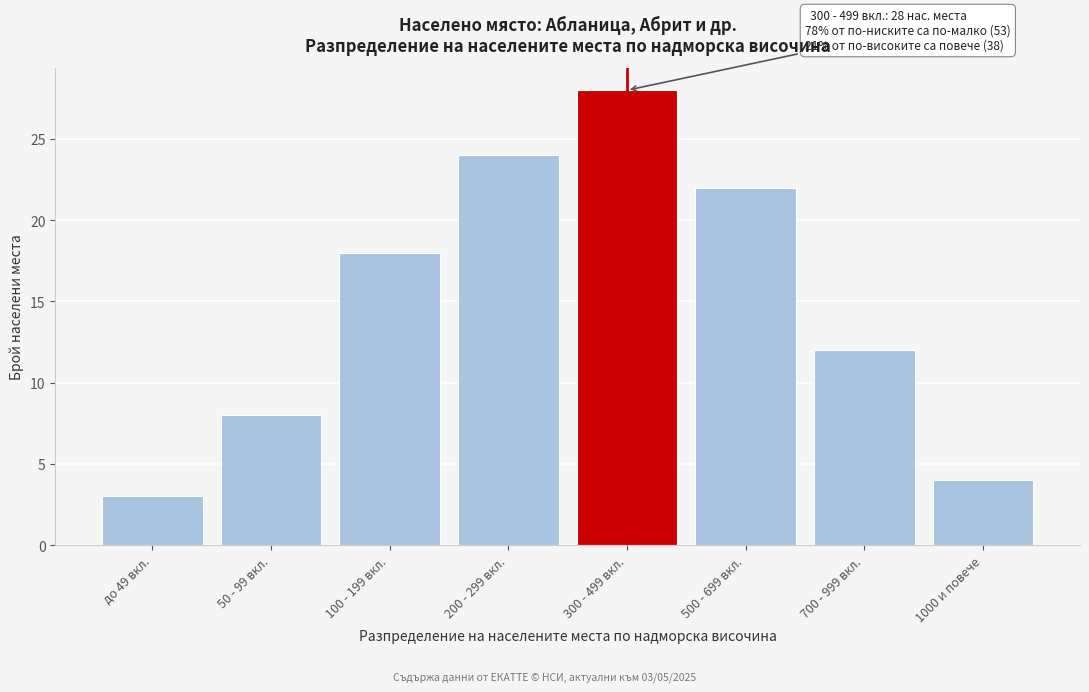

Reading left to right, what are all the values shown in this chart?

3	8	18	24	28	22	12	4